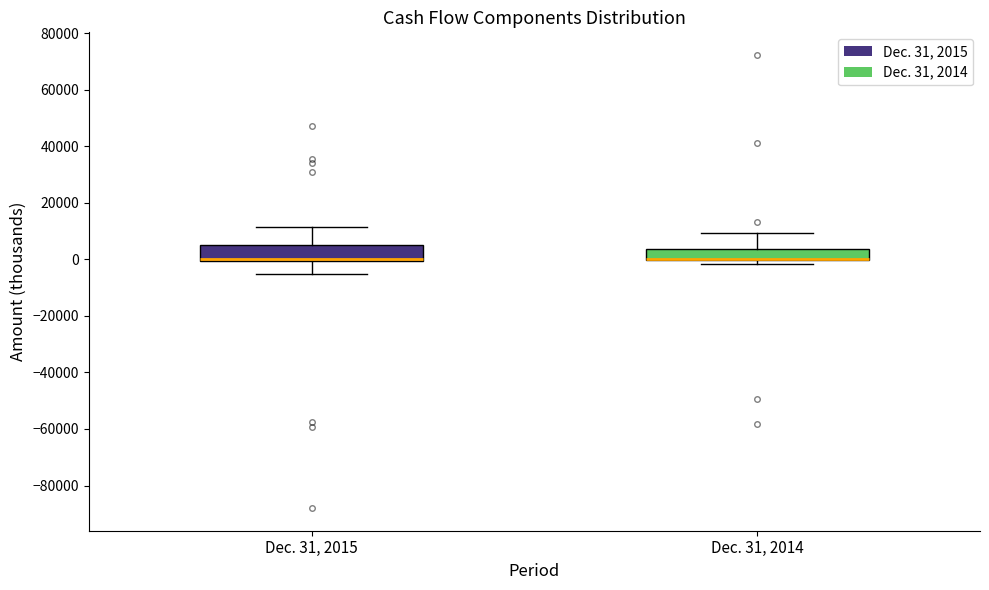

Reading left to right, transcribe this box plot: for each box, give where its median line is, the range the box spans, and where its two whiskers end, as read against the y-axis. The values are not printed on the chart, so give them approximately, as read against the axis.

Dec. 31, 2015: median 0 (drawn on the box's lower edge), box 0 to 6000, whiskers -6000 to 12000
Dec. 31, 2014: median 0 (drawn on the box's lower edge), box 0 to 4000, whiskers -2000 to 10000